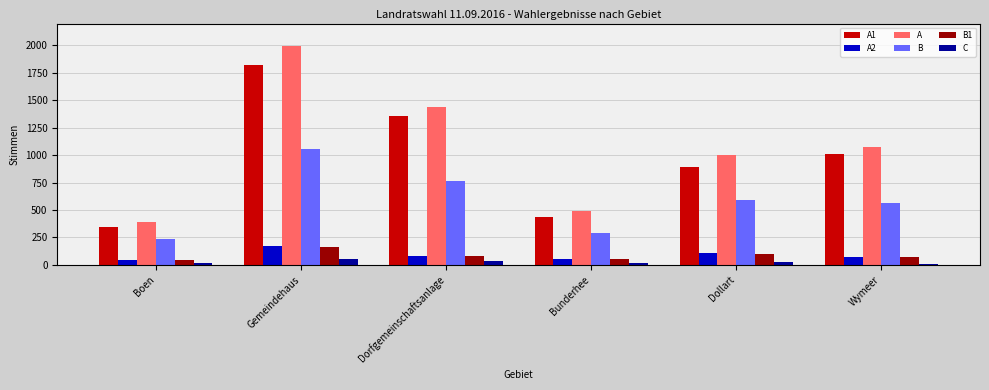

How many bars are there in total?

36